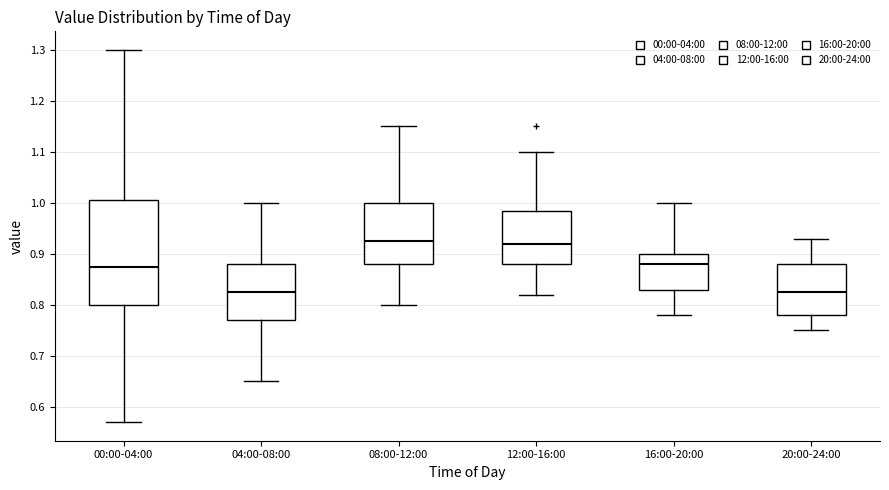

Comparing the boxes themselves (not the whiskers), which one is the tallest?

00:00-04:00